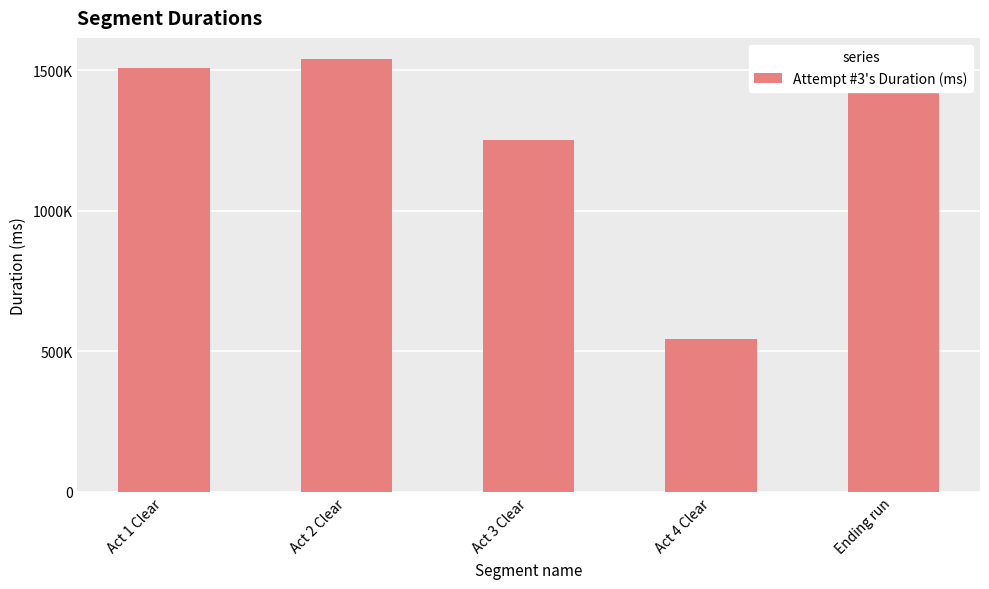

What is the difference between the maximum and minimum values?

993497